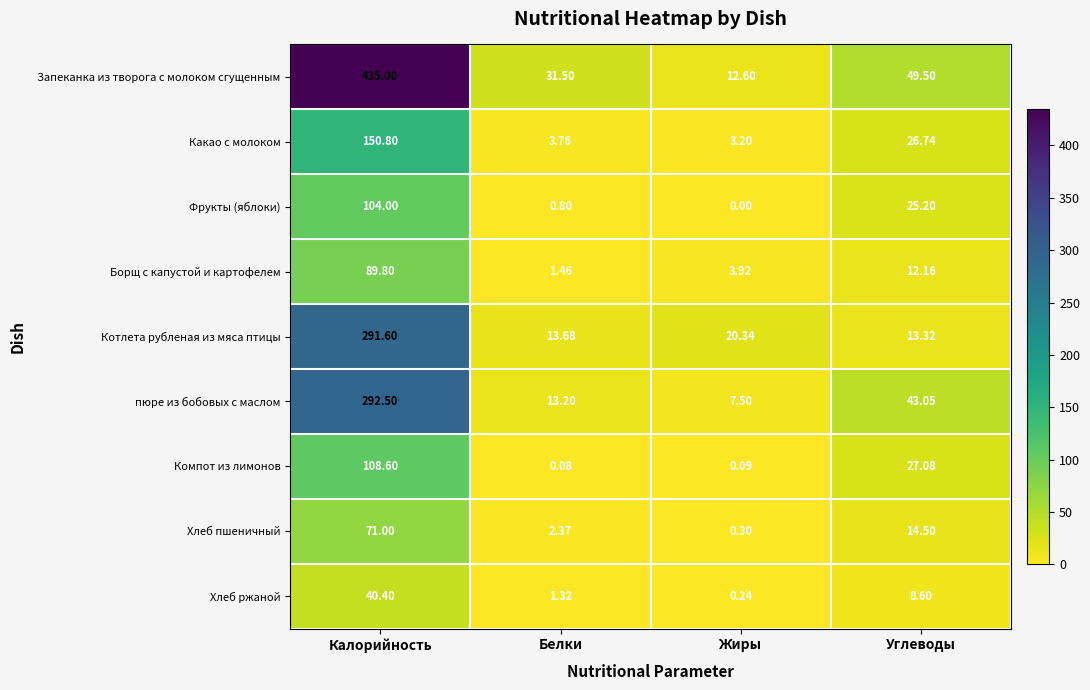

Which series has the largest range (max minus min)?

Запеканка из творога с молоком сгущенным